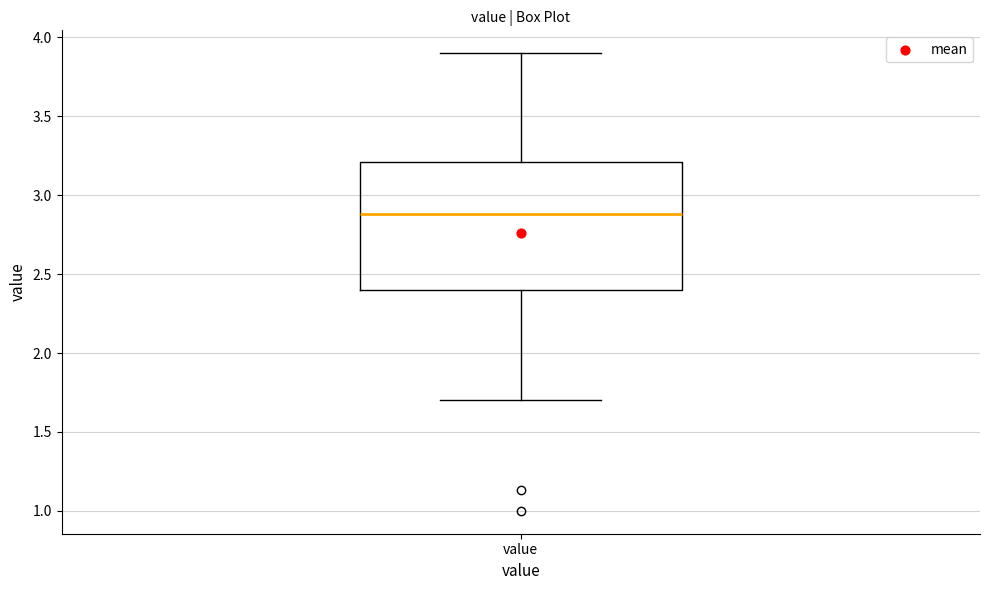

Read this box plot against the y-axis: the position of the median line, the range covered by the box, and the ends of both whiskers. The values are not printed on the chart, so give them approximately, as read against the axis.

median 2.9, box 2.4 to 3.2, whiskers 1.7 to 3.9